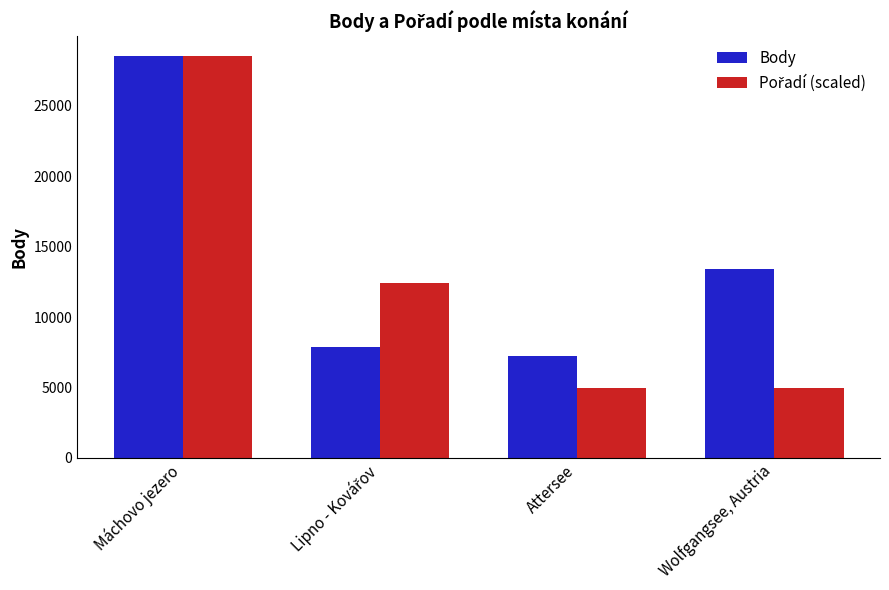

What is the spread (max minus min) of values at Wolfgangsee, Austria?

8481.2